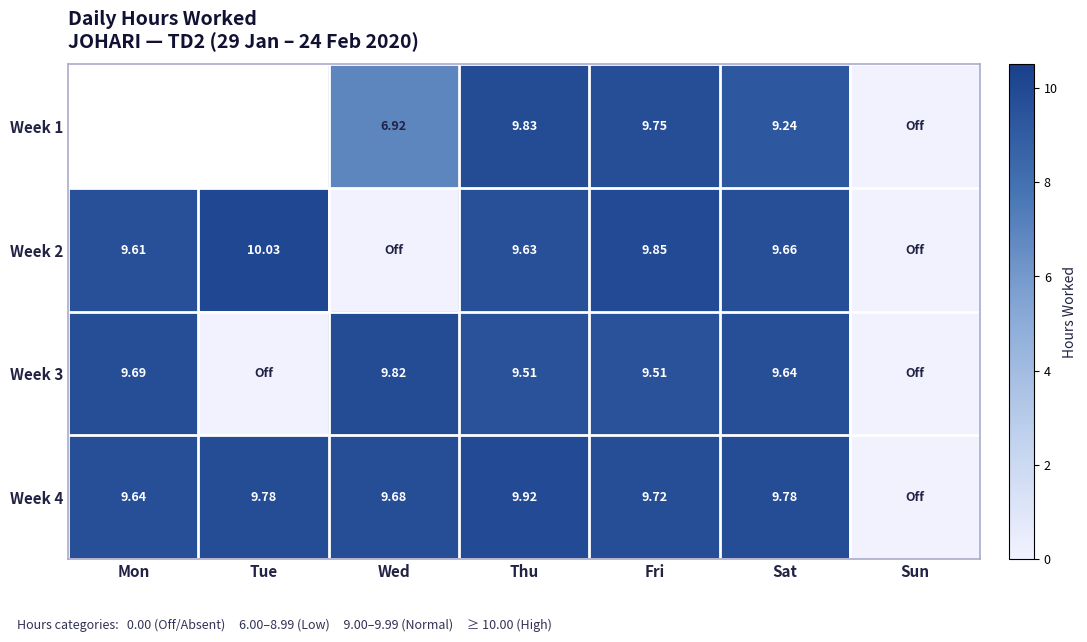

Is the value of Week 1 at Sat greater than the value of Week 4 at Fri?

No